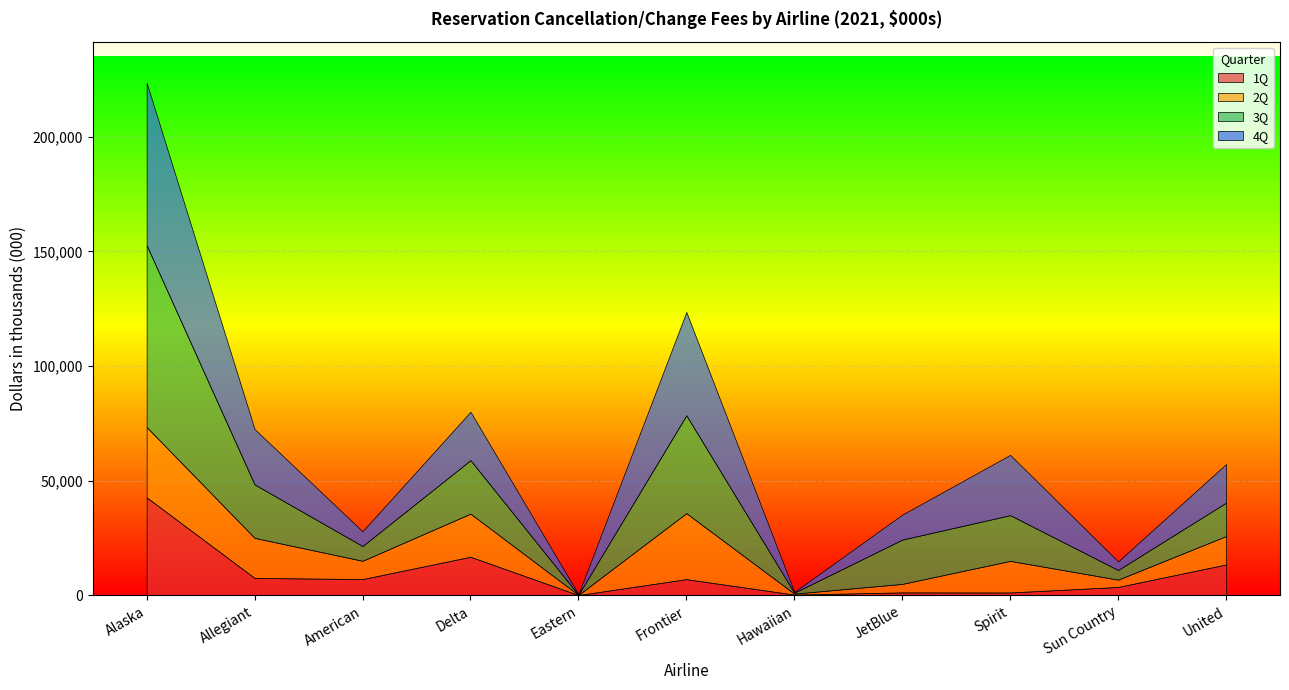

Where is 2Q nearest to the value 15348?

Spirit